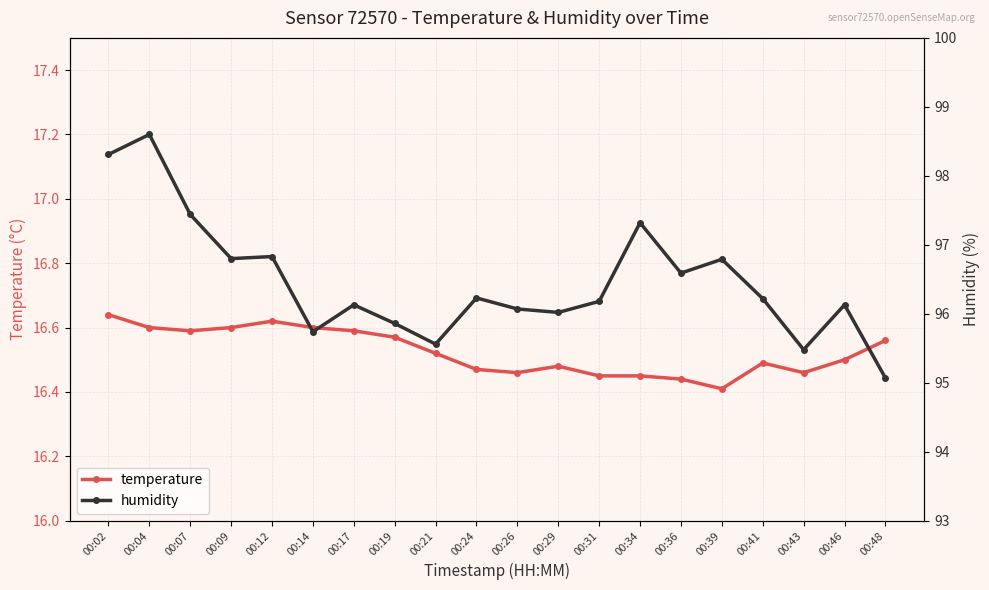

At which label is humidity closest to 96?

00:29